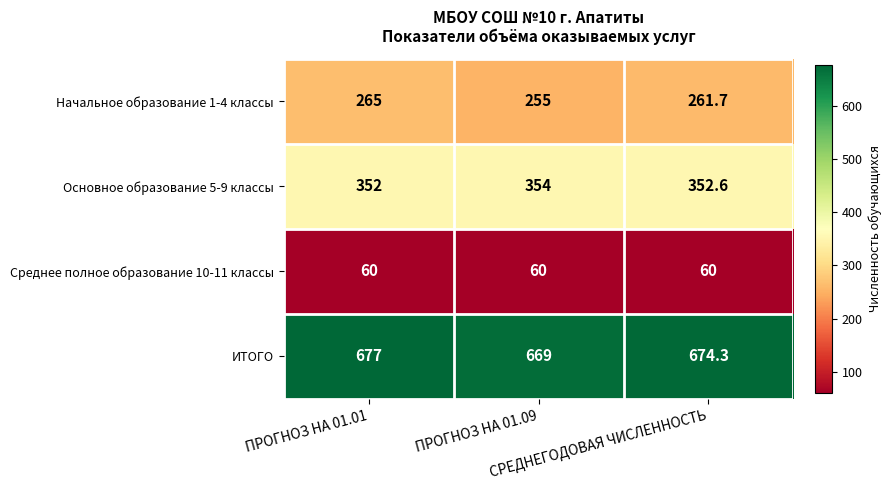

Rank the series by their maximum value, from highest to lowest.

ИТОГО, Основное образование 5-9 классы, Начальное образование 1-4 классы, Среднее полное образование 10-11 классы